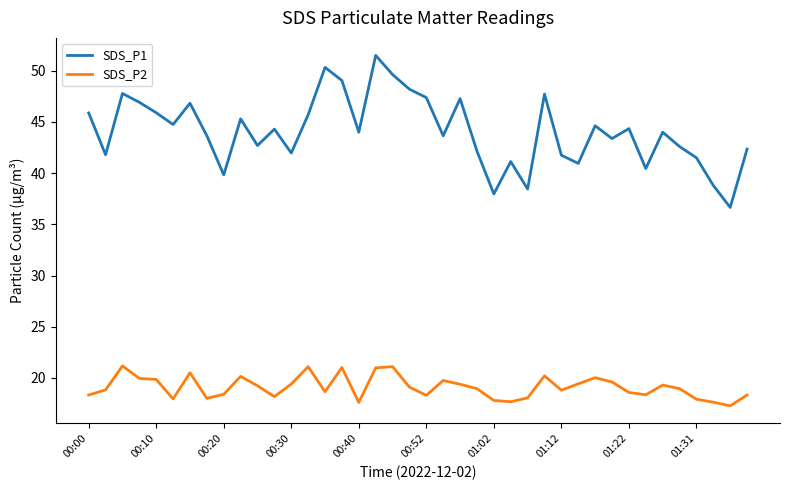

List the series in order of their peak value, highest first.

SDS_P1, SDS_P2